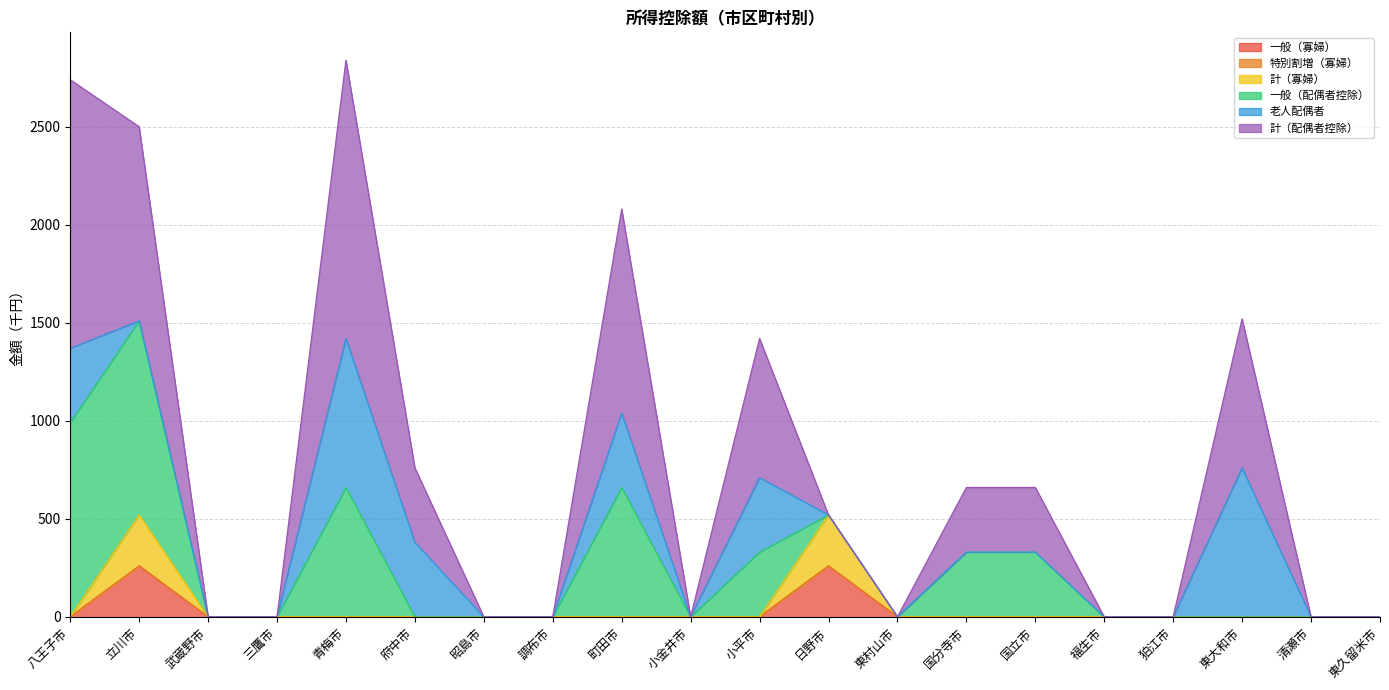

What is the label of the 10th point from the left?

小金井市